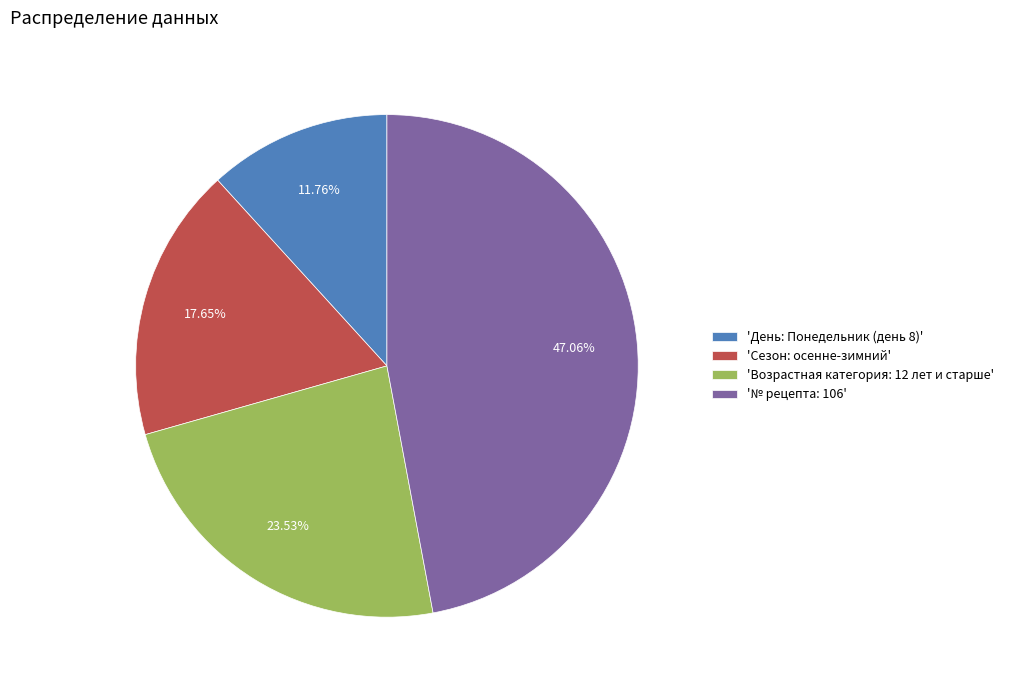

Which category has the smallest portion of the pie?

'День: Понедельник (день 8)'